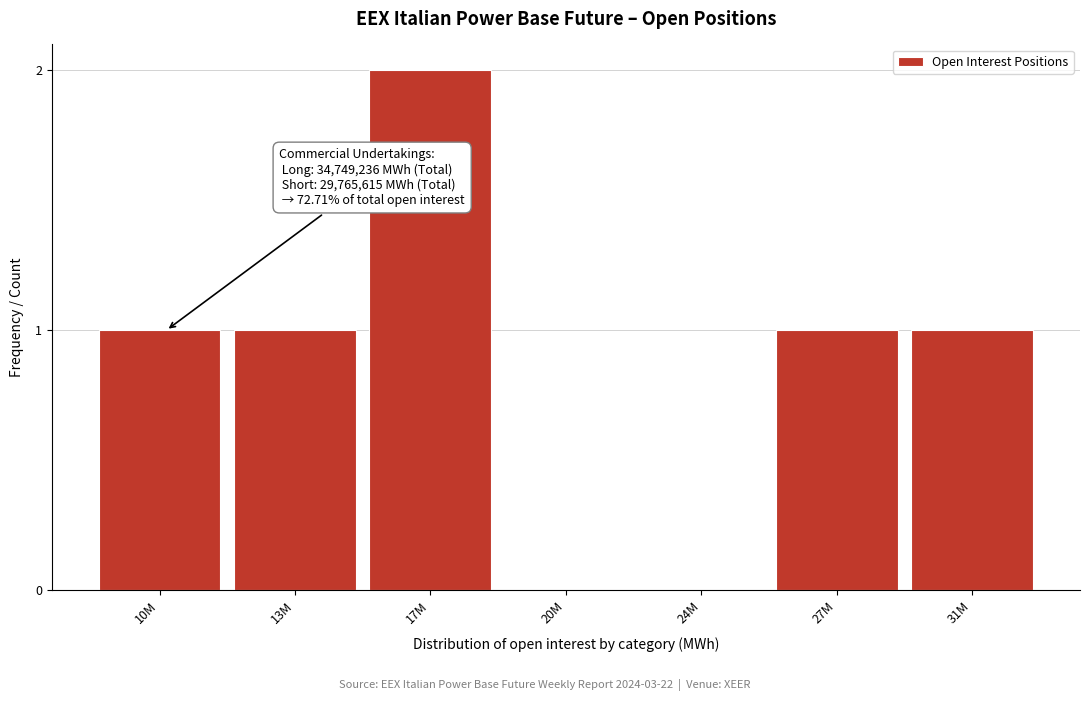

Reading left to right, transcribe all the data shown in this chart.

10M=1	13M=1	17M=2	20M=0	24M=0	27M=1	31M=1